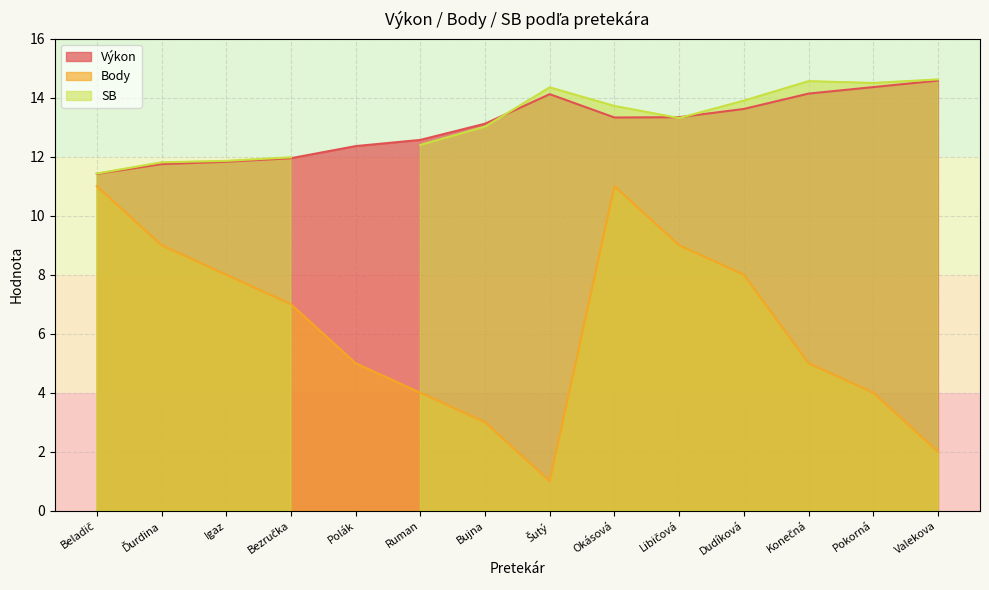

Rank the series at Polák from lowest to highest value.

Body, Výkon